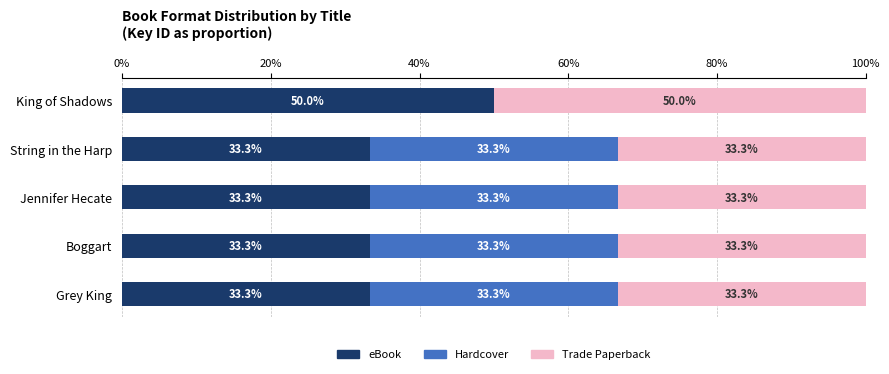

True or false: eBook has a value of 33.3 at Boggart.

True